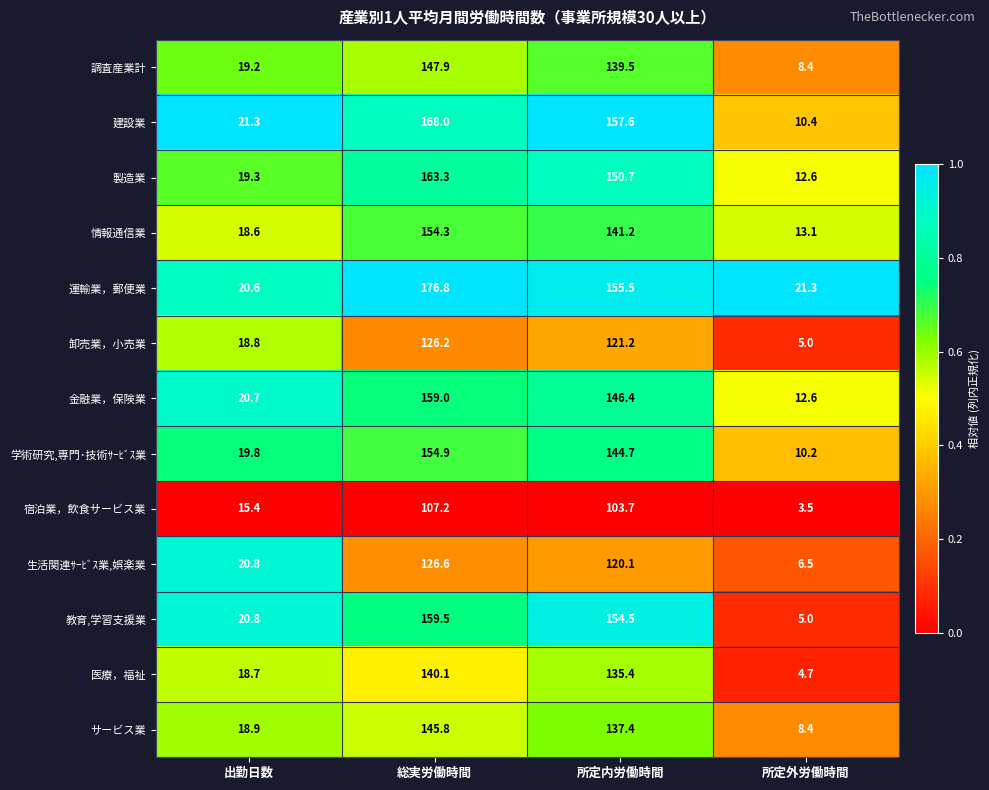

At which label does 教育,学習支援業 first exceed 154?

総実労働時間